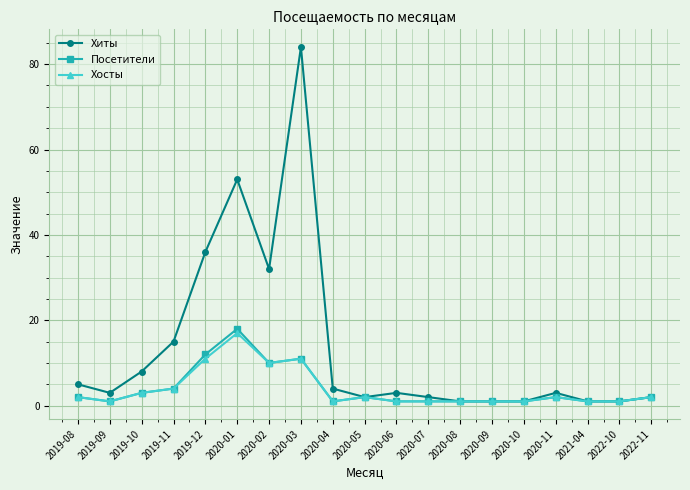

Count the number of data series in this chart.

3